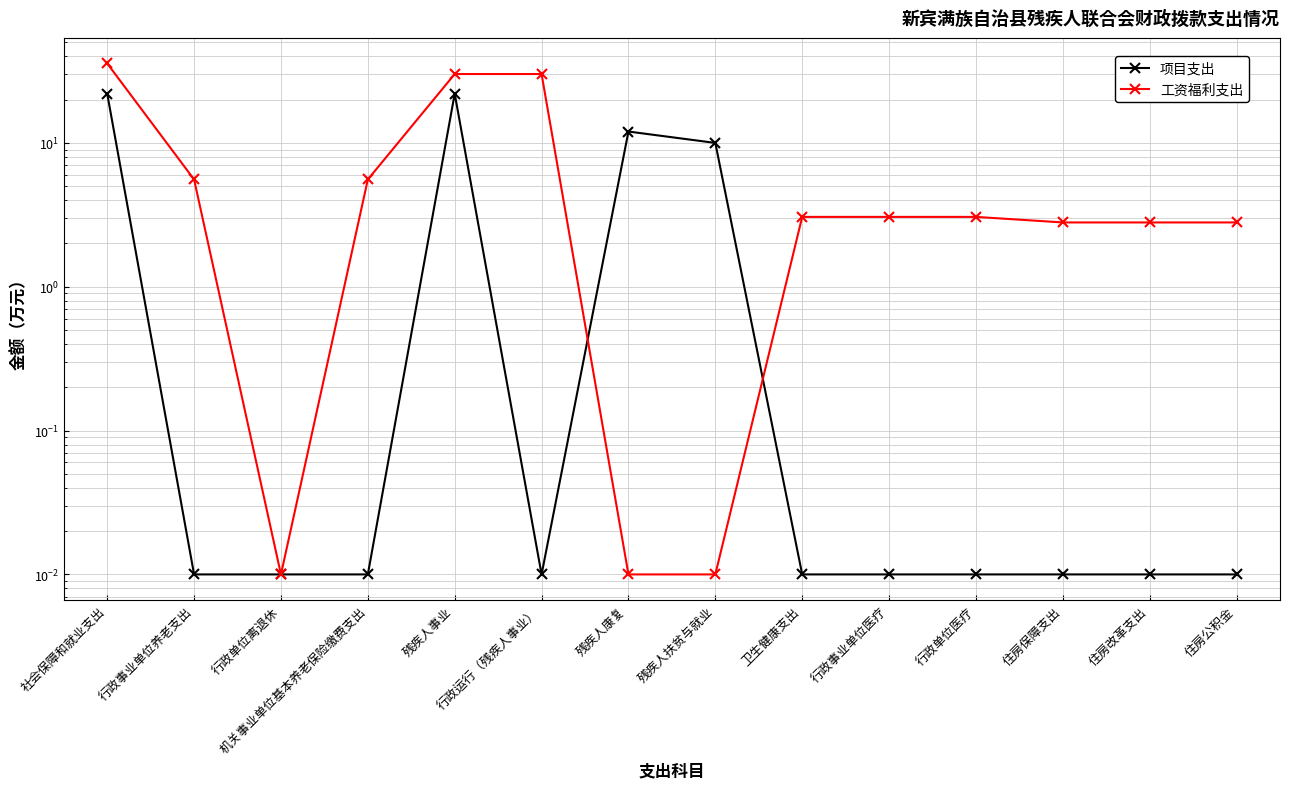

How many values in the 工资福利支出 series exceed 3?

8